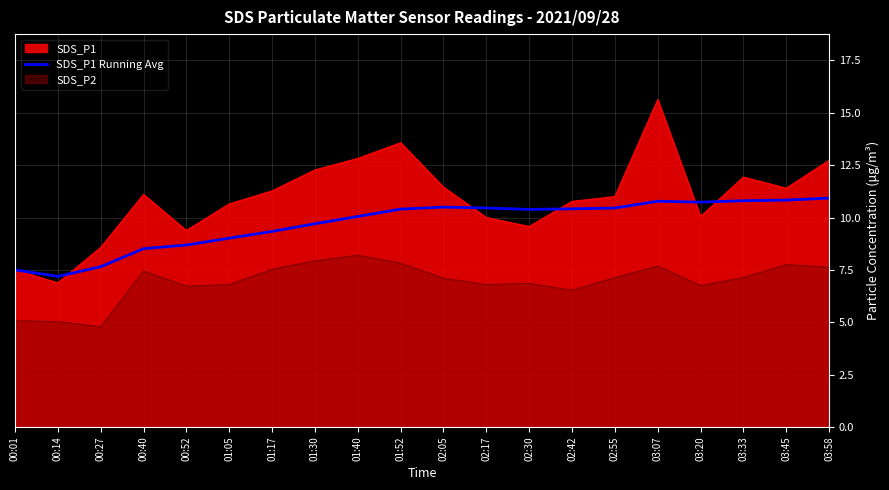

What is the greatest value displayed?

15.6